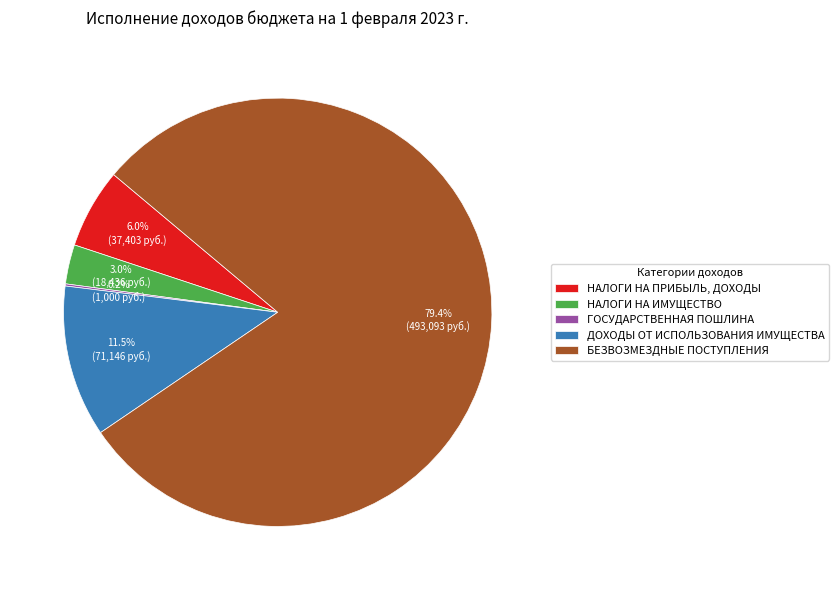

Is there any slice that represents more than half of the pie?

Yes